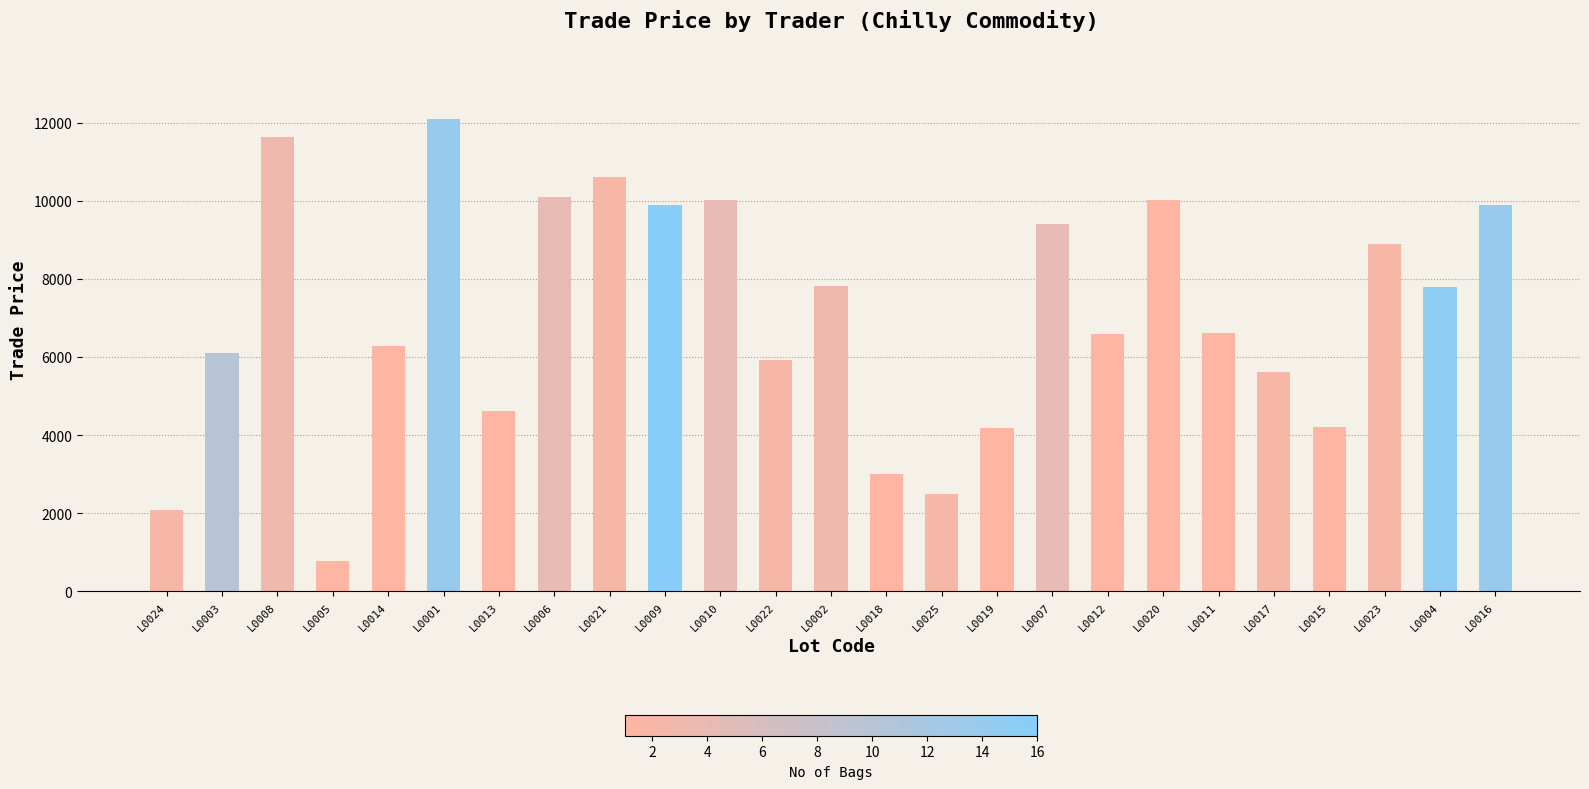

The value at L0010 is 2141. True or false?

False